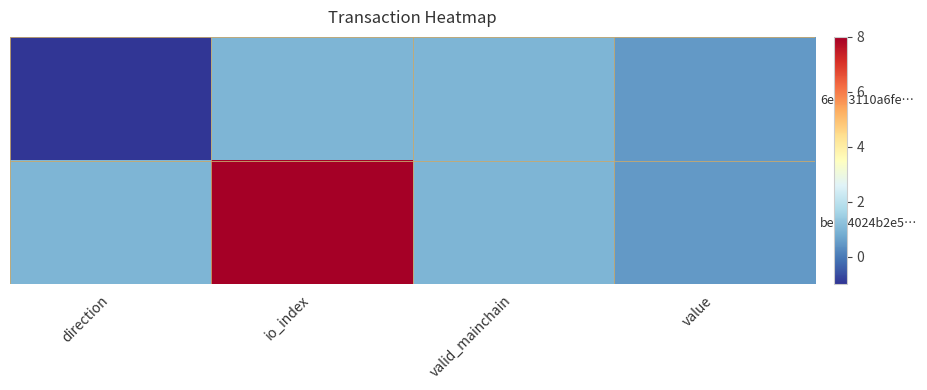

Which series changed the most between direction and value?

row_0